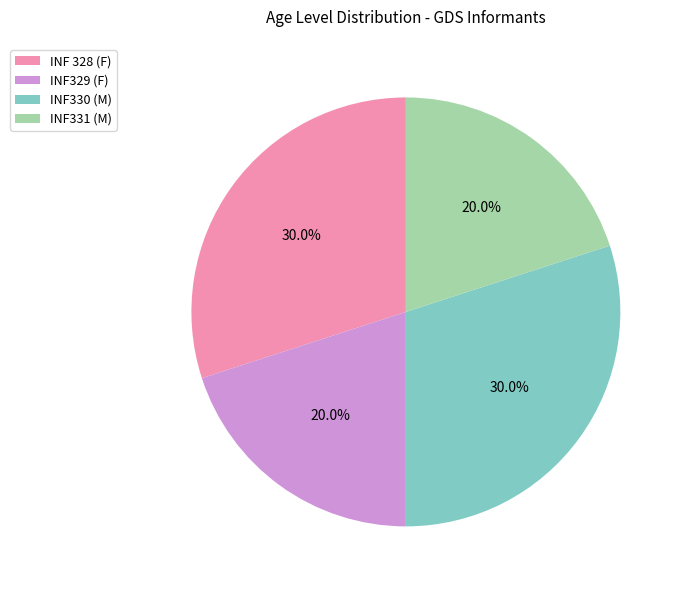

Approximately how many times larger is the value at INF331 (M) compared to INF 328 (F)?

0.7